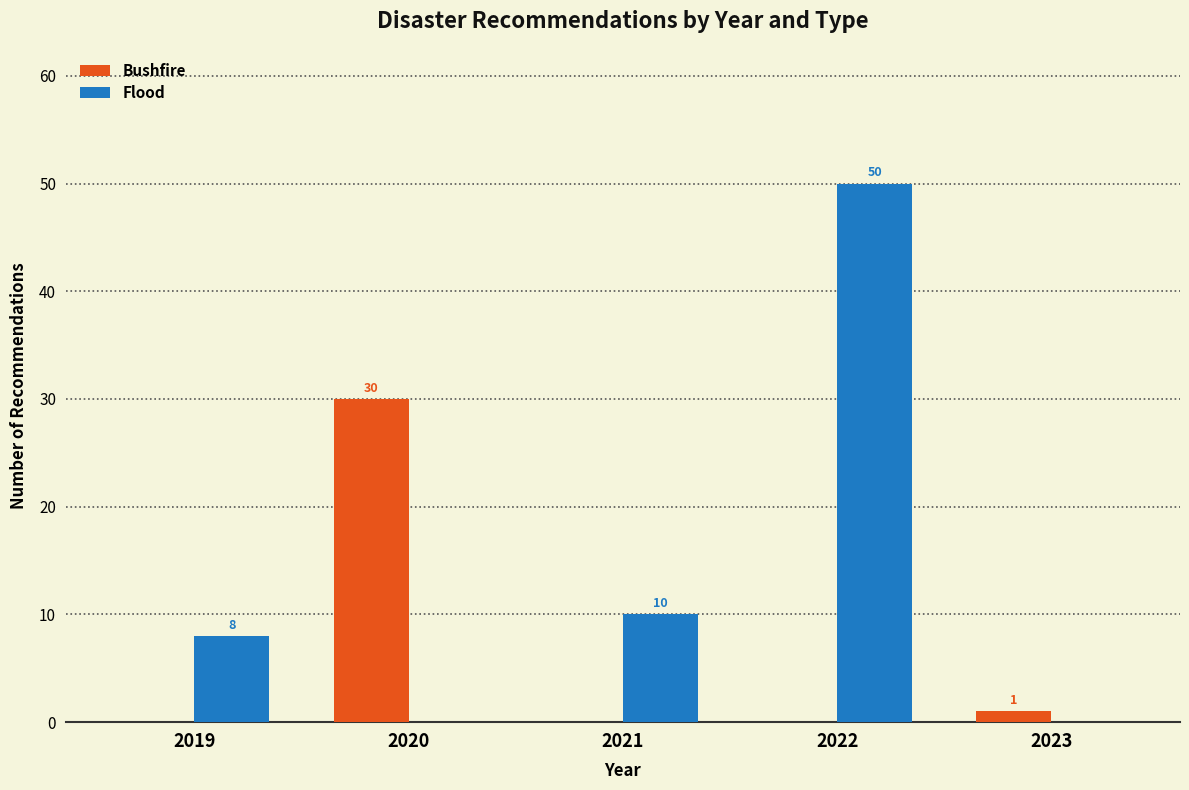

Reading left to right, transcribe all the data shown in this chart.

Bushfire: 2019=0	2020=30	2021=0	2022=0	2023=1
Flood: 2019=8	2020=0	2021=10	2022=50	2023=0